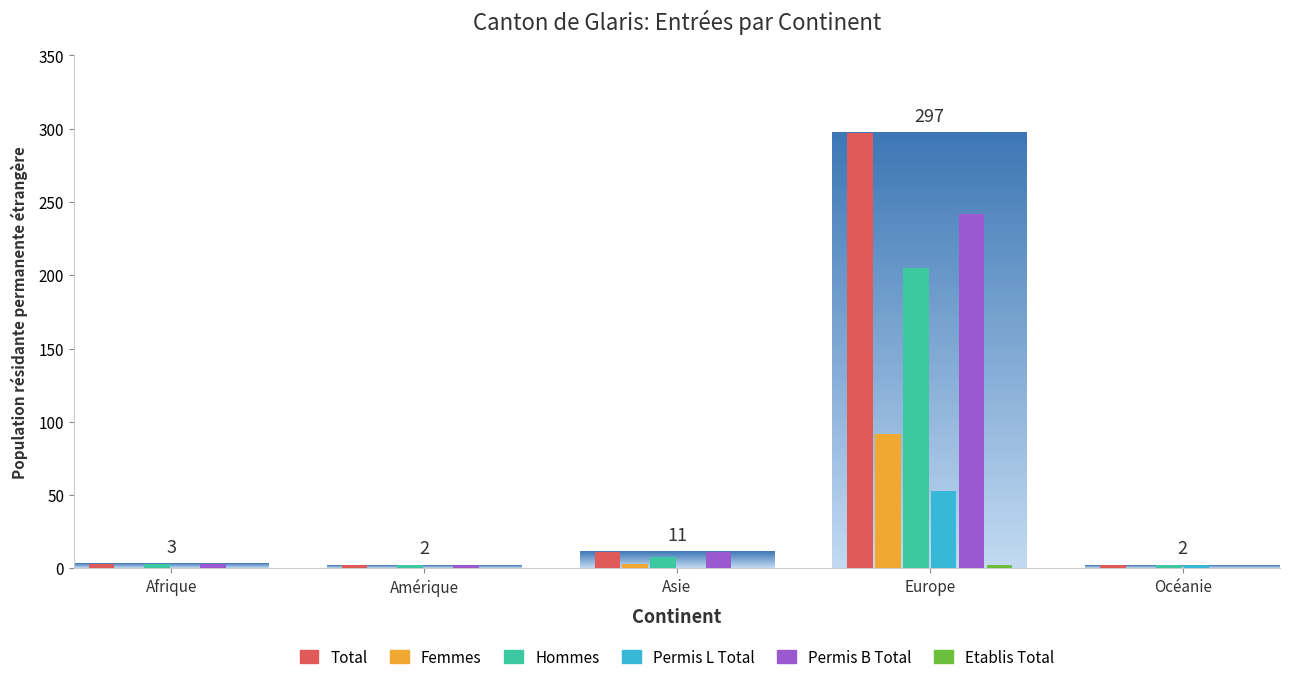

True or false: Permis L Total has a value of 0 at Asie.

True